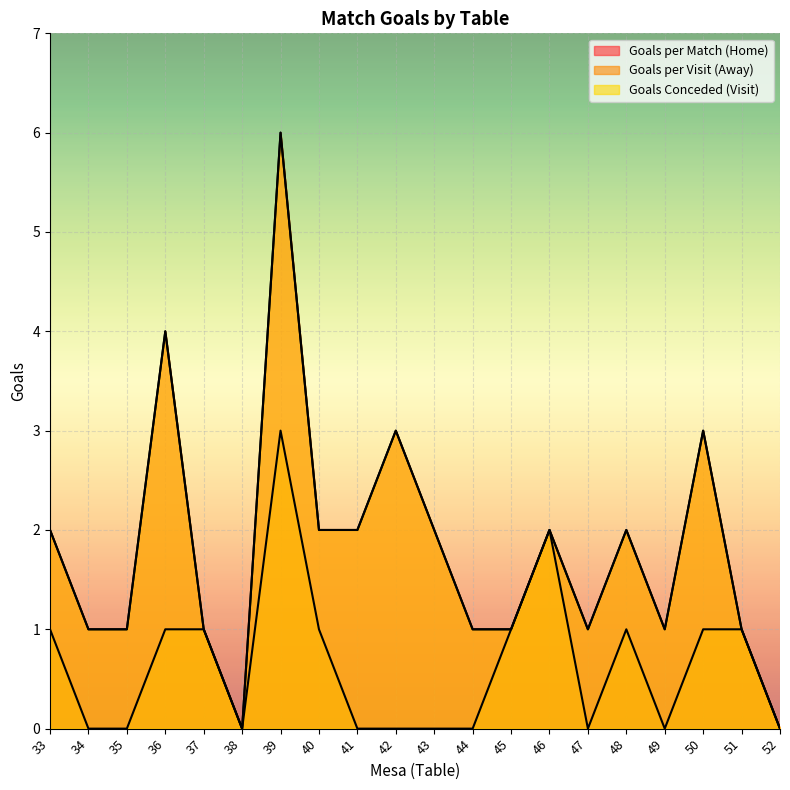

True or false: GCv and GPm intersect in this chart.

False